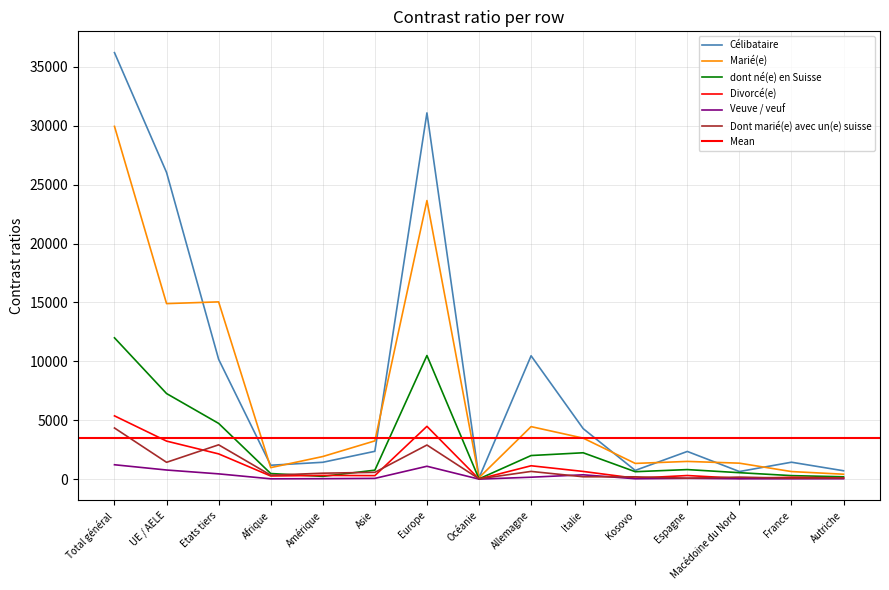

What is the average value of the dont né(e) en Suisse series?

2847